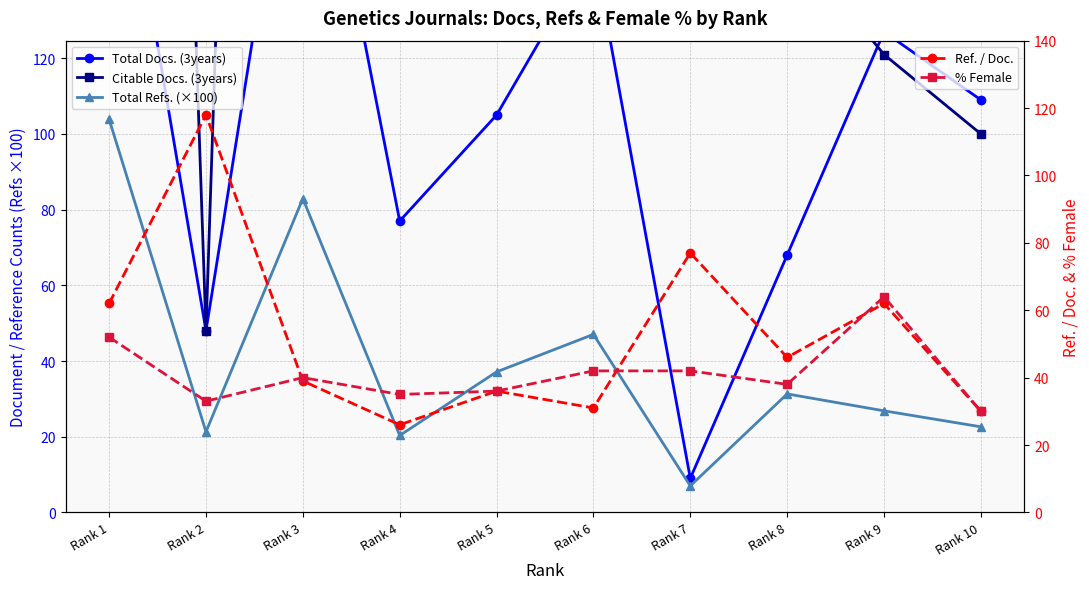

Between Rank 6 and Rank 9, which series saw the biggest shift?

Citable Docs. (3years)